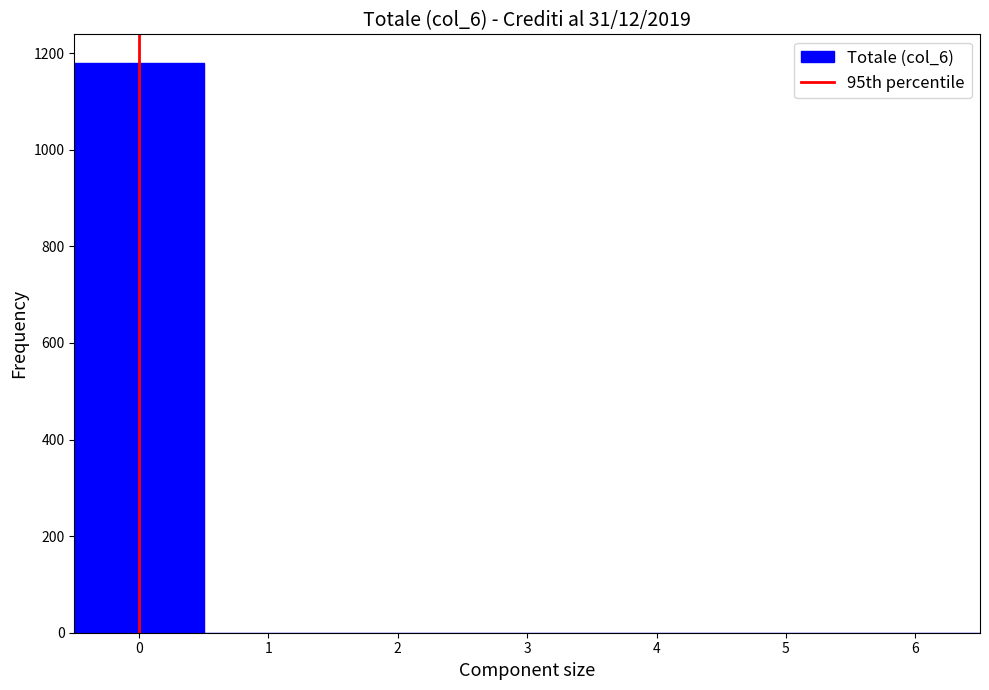

How tall is the bar that spans -0.5 to 0.5 on the x-axis? The values are not printed on the chart, so give them approximately, as read against the axis.

1180